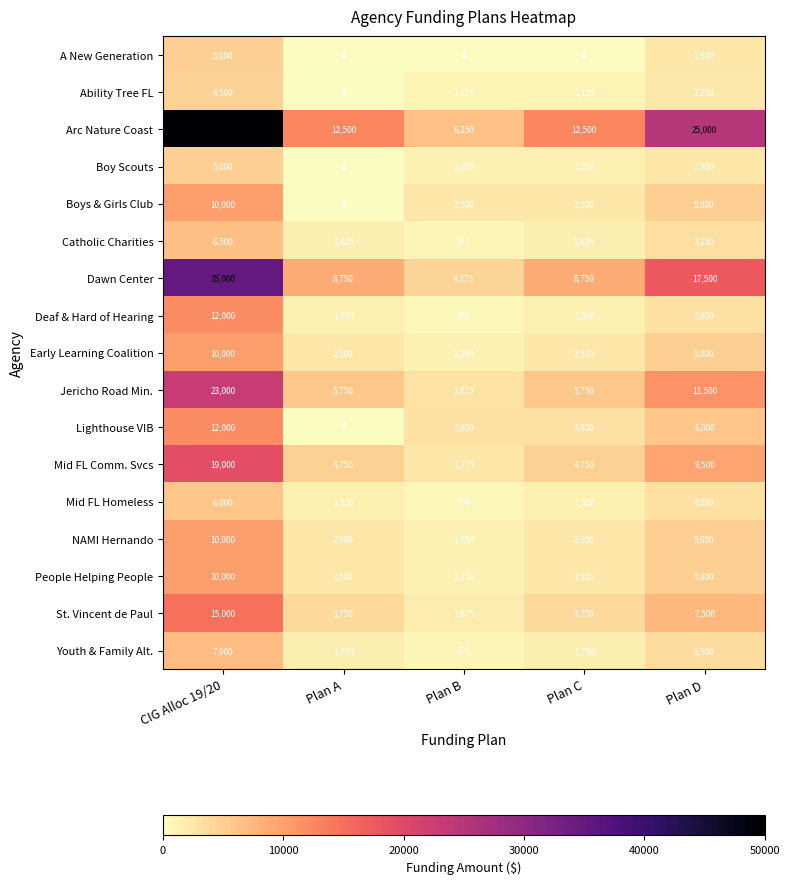

The Catholic Charities series shows 1625 at Plan A. True or false?

True